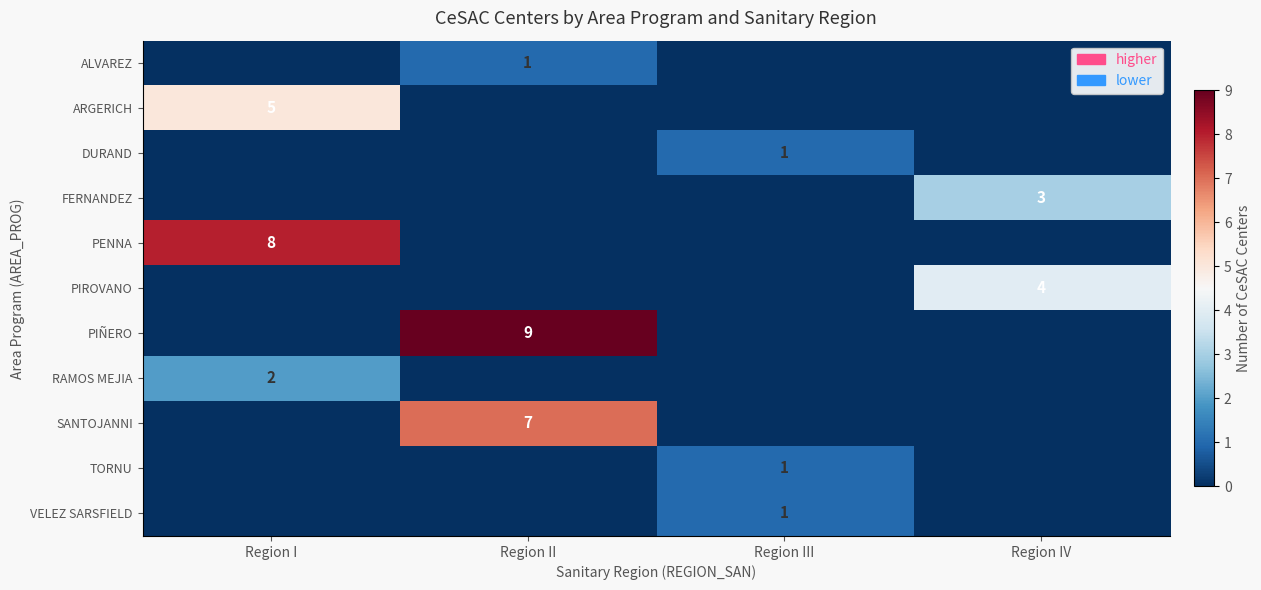

How many positive values does the row_0 series have?

1